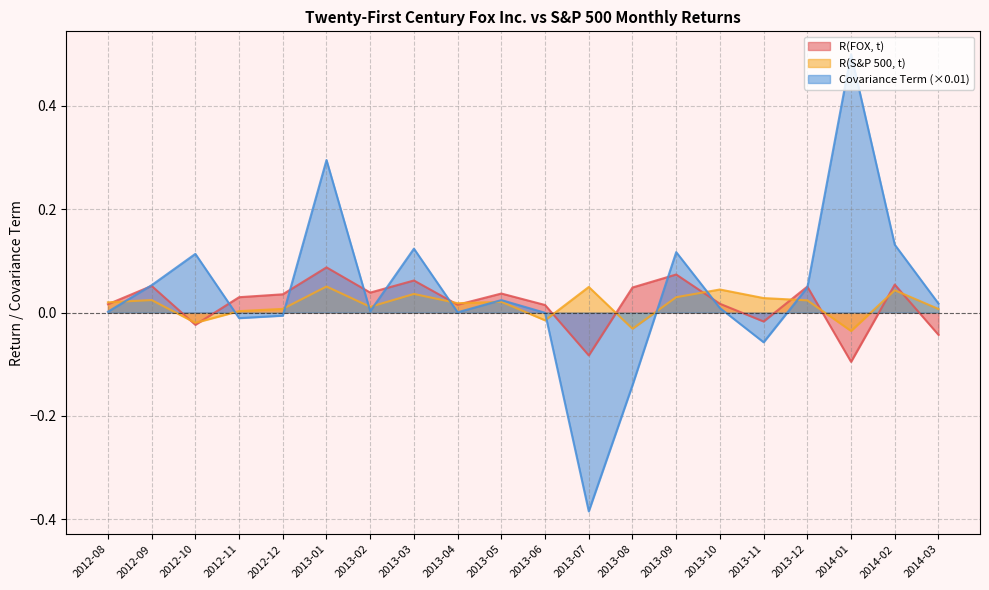

What are all the series names shown in the legend?

R(FOX, t), R(S&P 500, t), Covariance Term (×0.01)